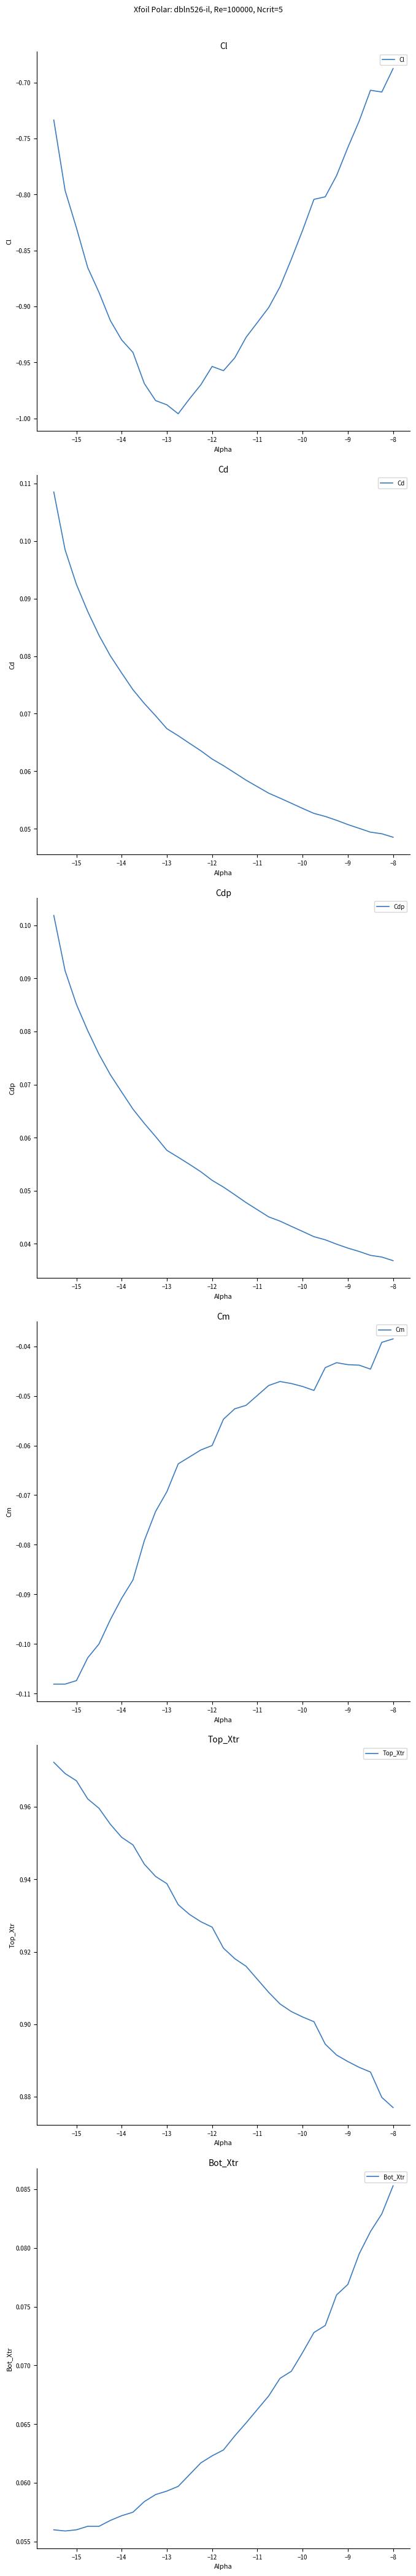

The value of Cl at −10 is -1.2. True or false?

False